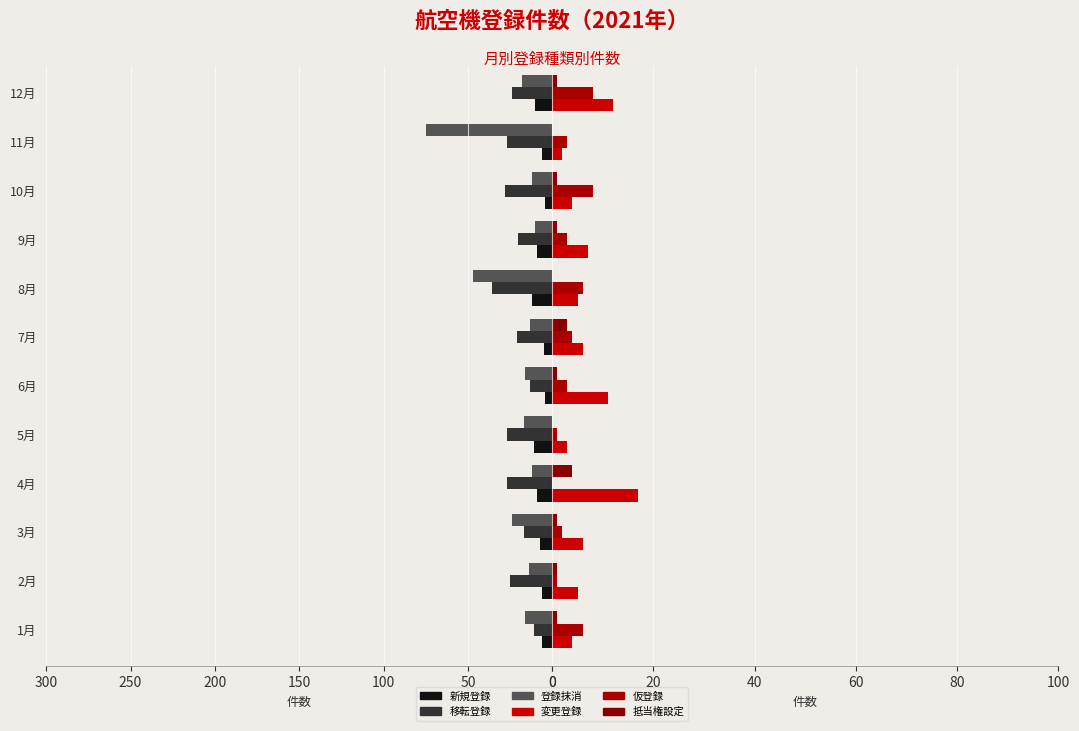

Which category has the lowest value in the 移転登録 series?

8月